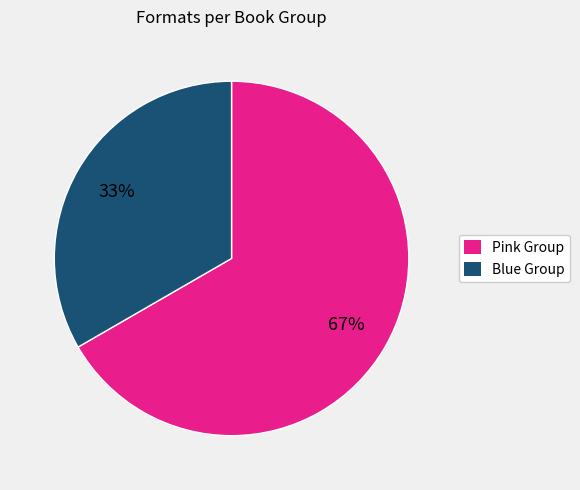

Does any single category account for the majority?

Yes